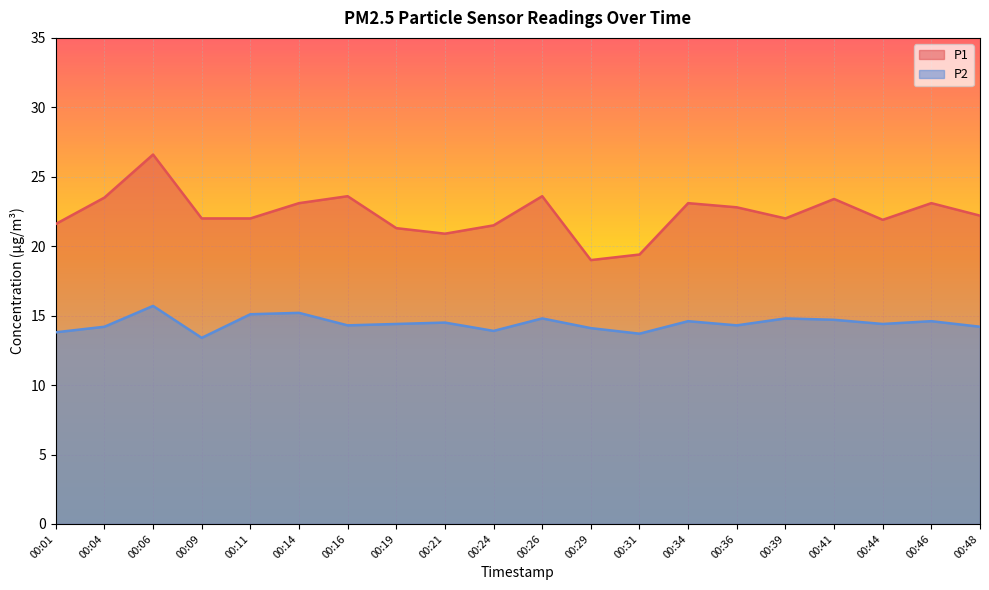

What is the difference between the maximum and minimum values in the P2 series?

2.3